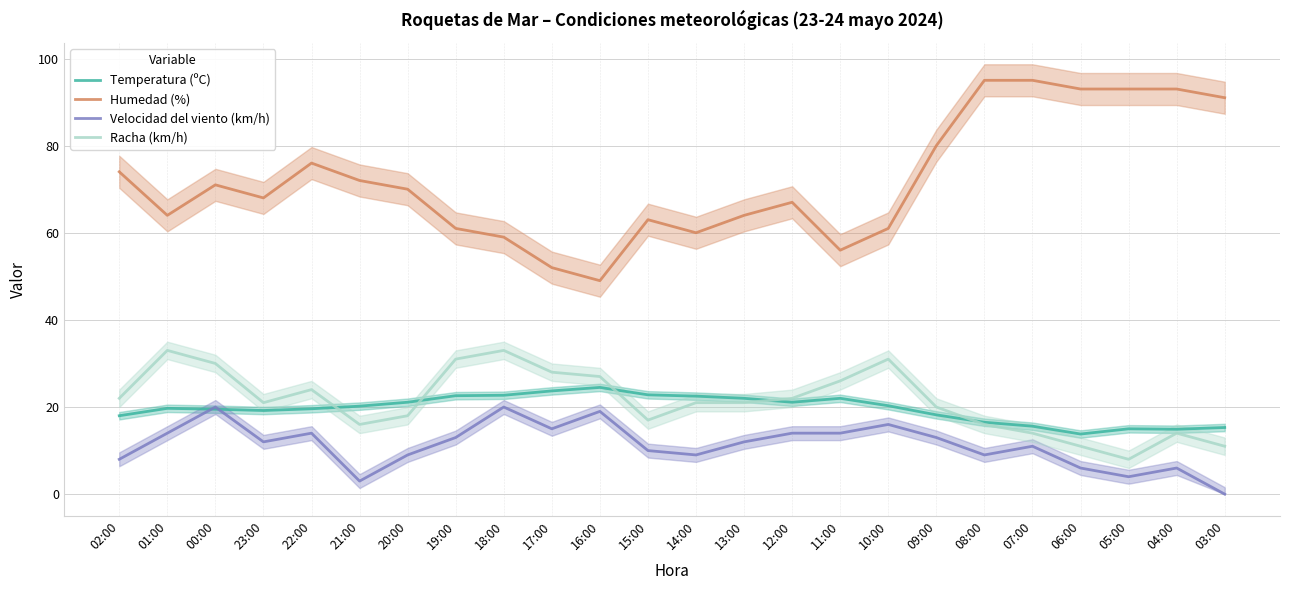

What are all the series names shown in the legend?

Temperatura (ºC), Humedad (%), Velocidad del viento (km/h), Racha (km/h)